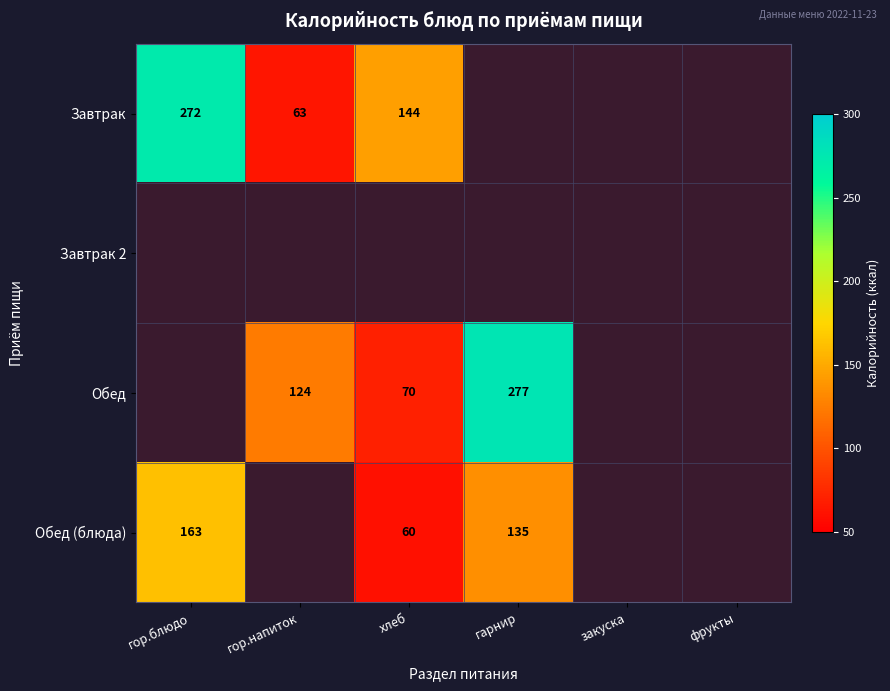

What is the minimum value shown in the chart?

60.0